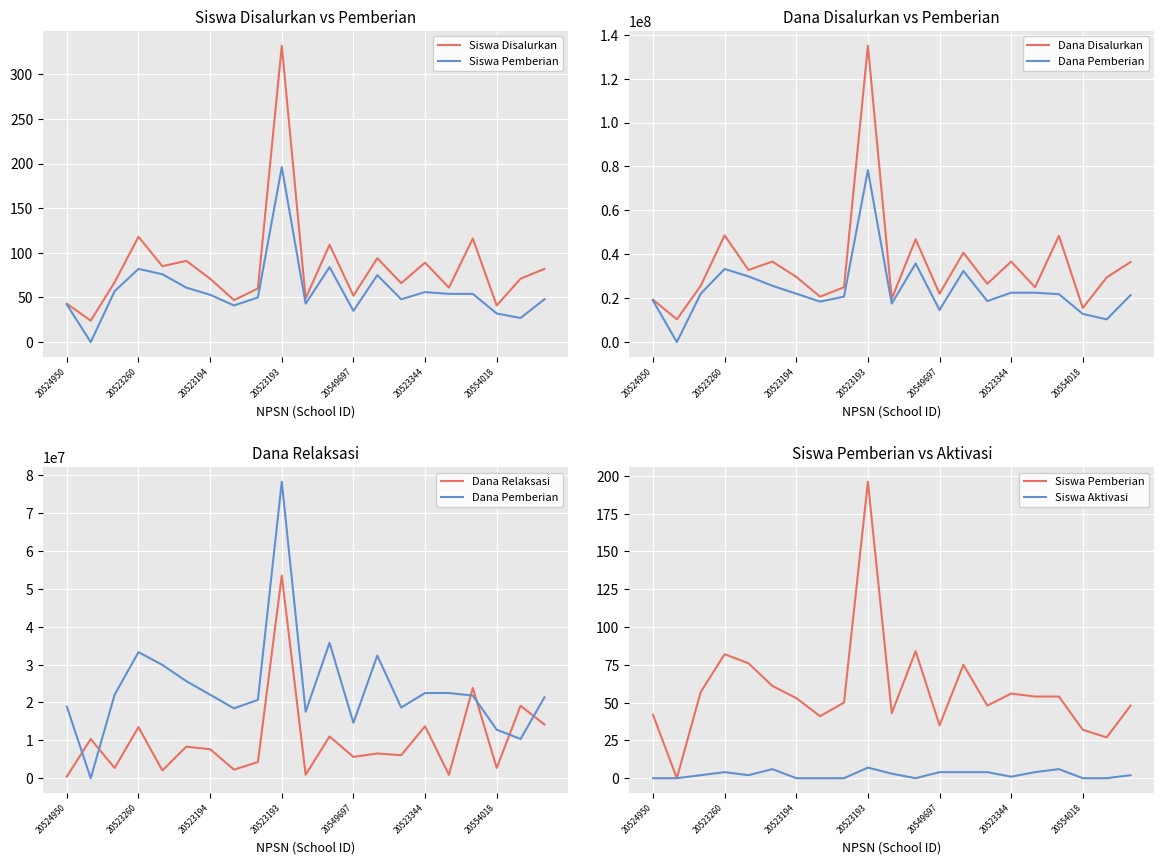

True or false: Dana Relaksasi has more than 2 interior local peaks.

True